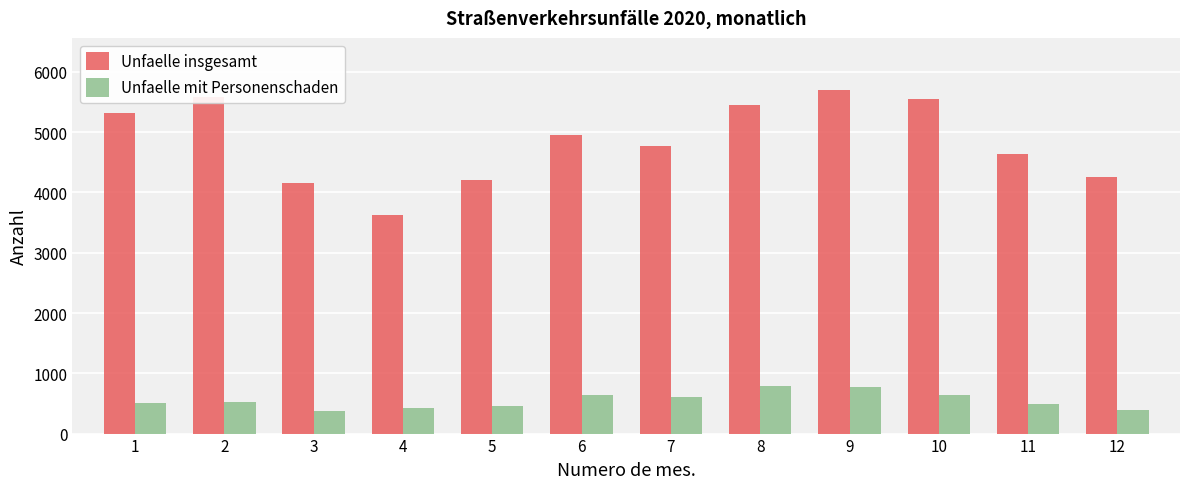

Which series has the largest total across all categories?

Unfaelle insgesamt